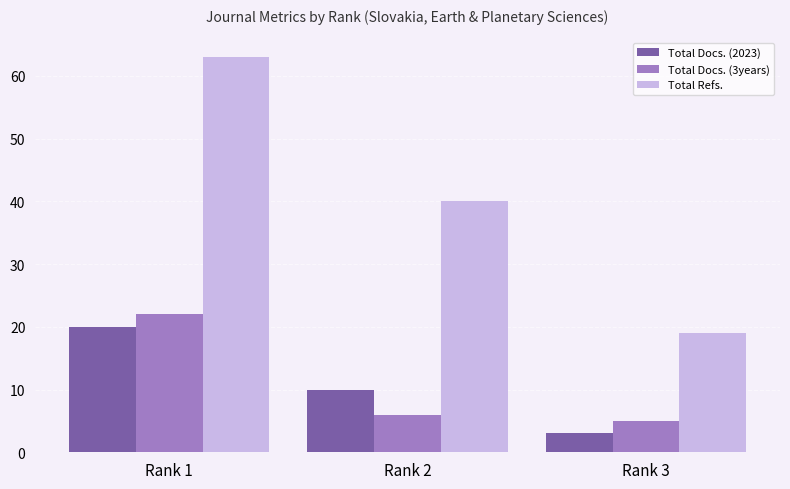

What is the smallest value displayed?

3